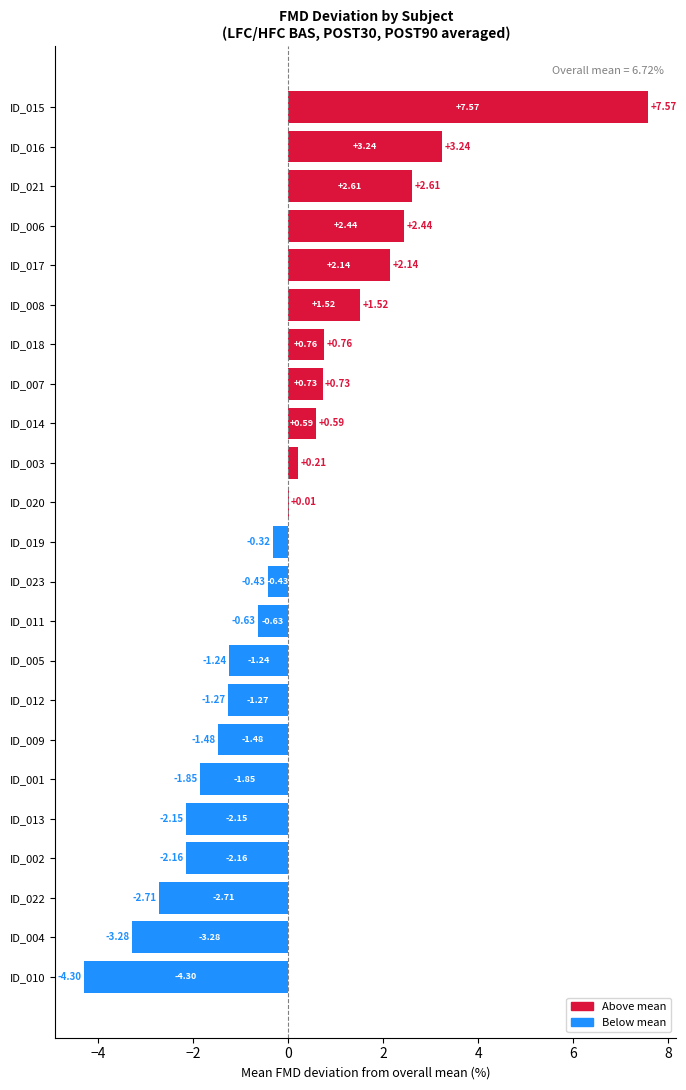

How many values are above zero?

11